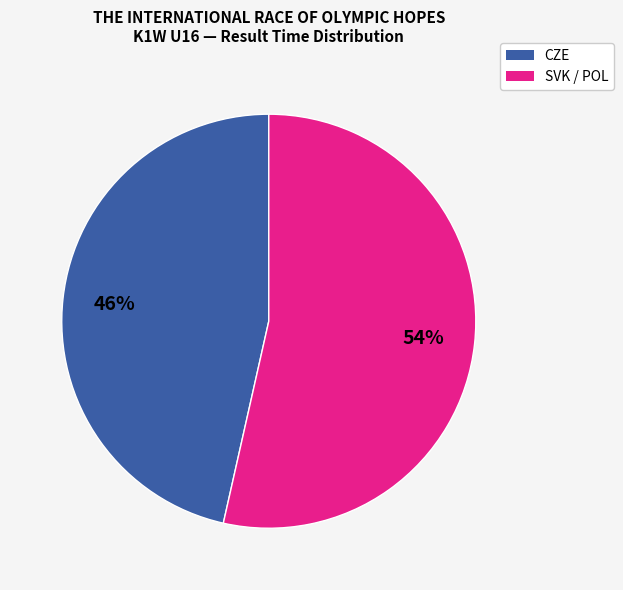

To the nearest percent, what is the average slice percentage?

50%